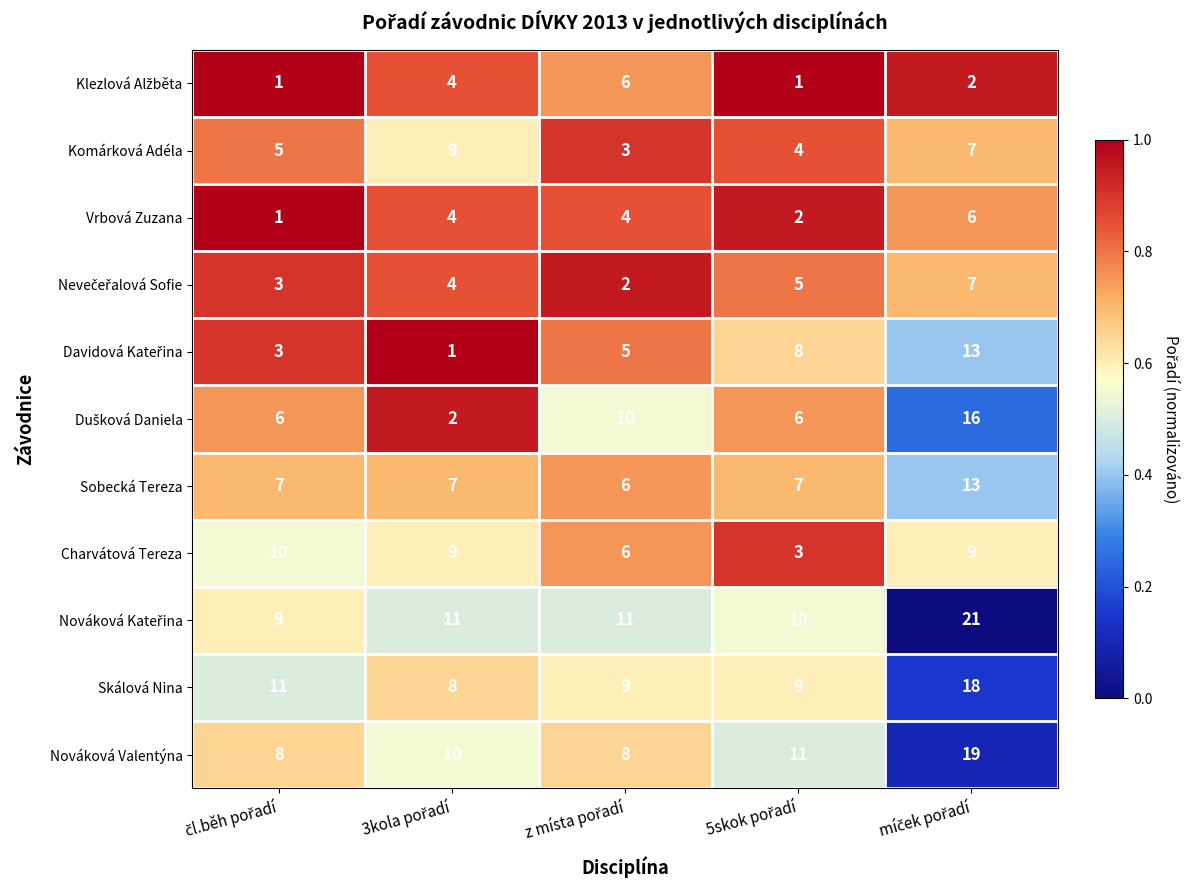

What is the average value of the Skálová Nina series?

11